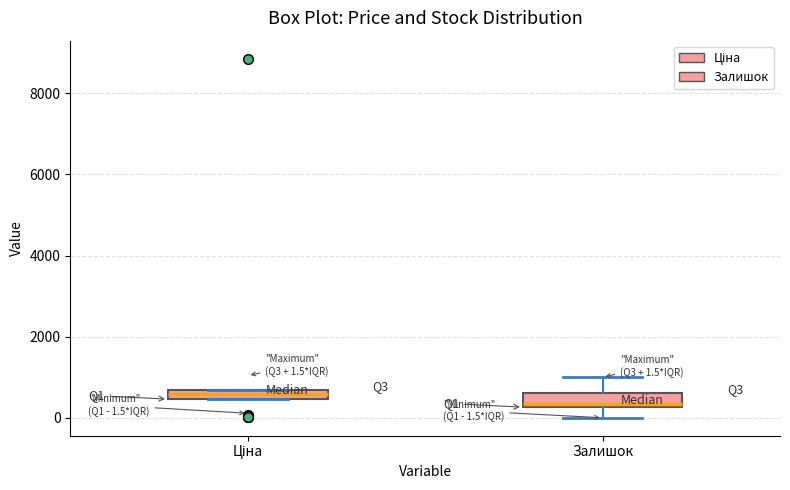

Which box's median line is the highest?

Ціна